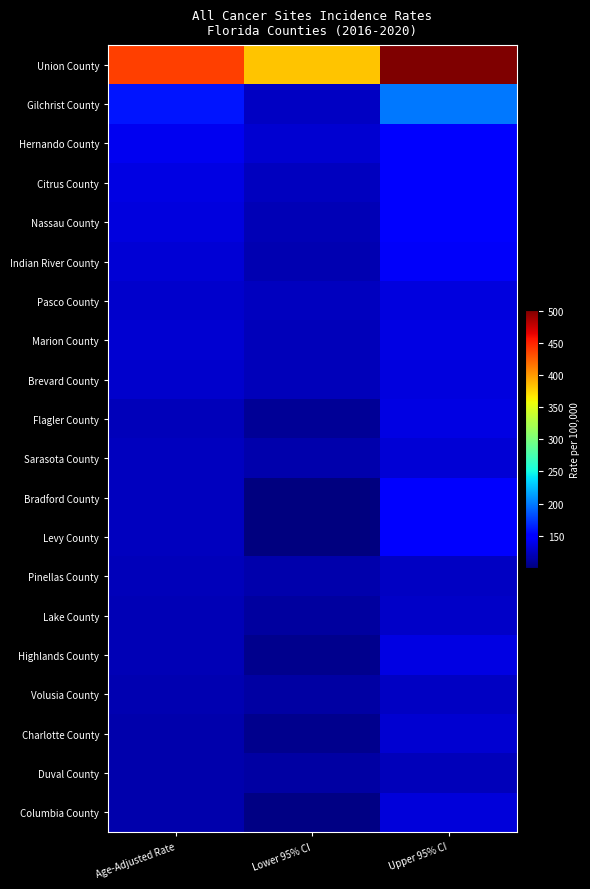

Rank the series by their maximum value, from highest to lowest.

Union County, Gilchrist County, Hernando County, Citrus County, Nassau County, Bradford County, Levy County, Indian River County, Marion County, Flagler County, Highlands County, Pasco County, Brevard County, Columbia County, Sarasota County, Charlotte County, Lake County, Pinellas County, Volusia County, Duval County